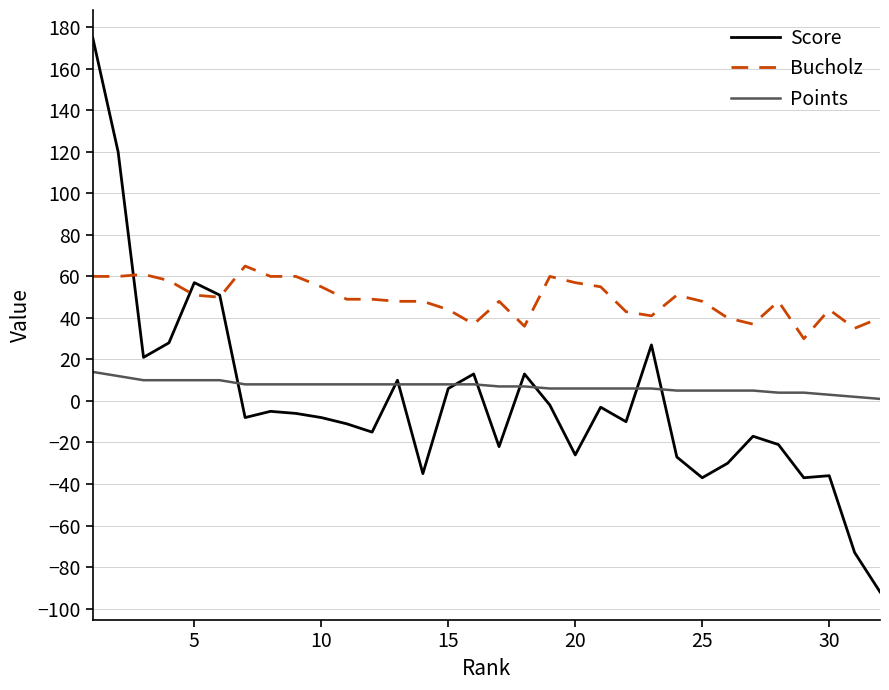

Rank the series by their maximum value, from highest to lowest.

Score, Bucholz, Points